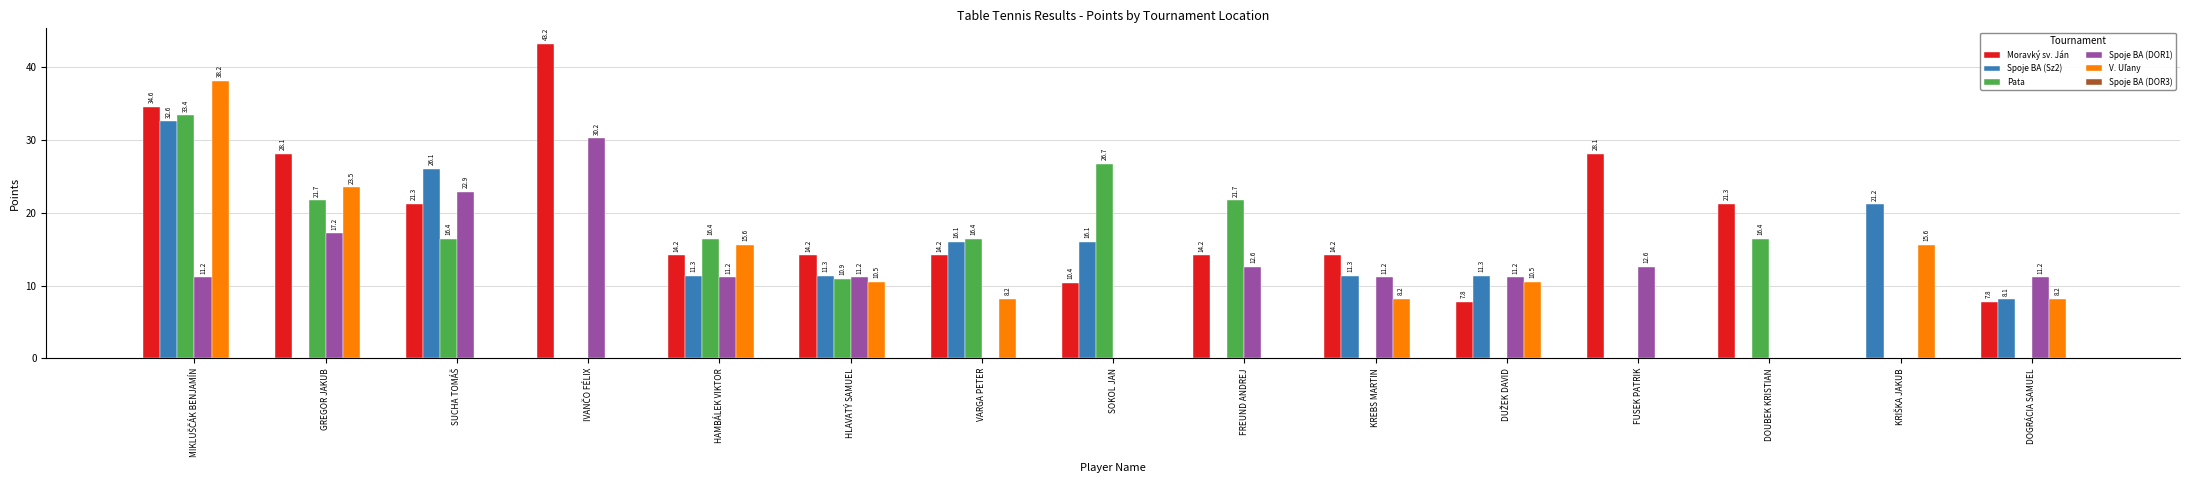

True or false: Pata has a value of 21.7 at FREUND ANDREJ.

True